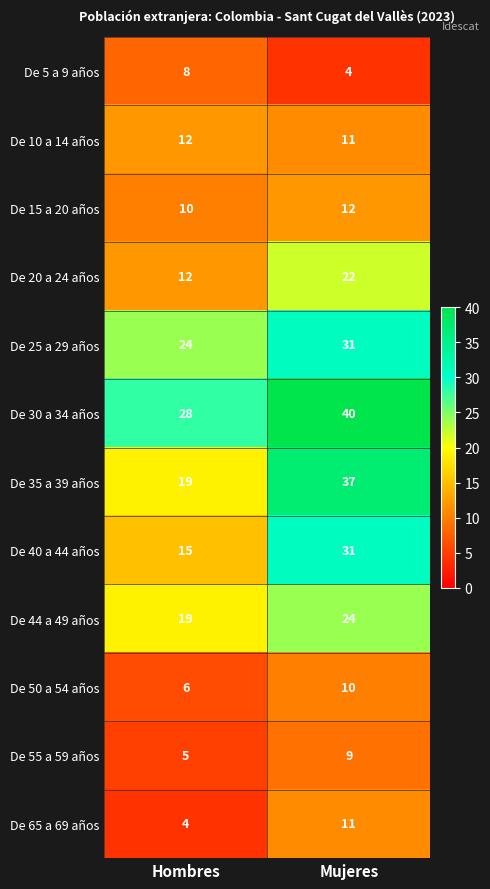

Where is De 55 a 59 años nearest to the value 7?

Hombres